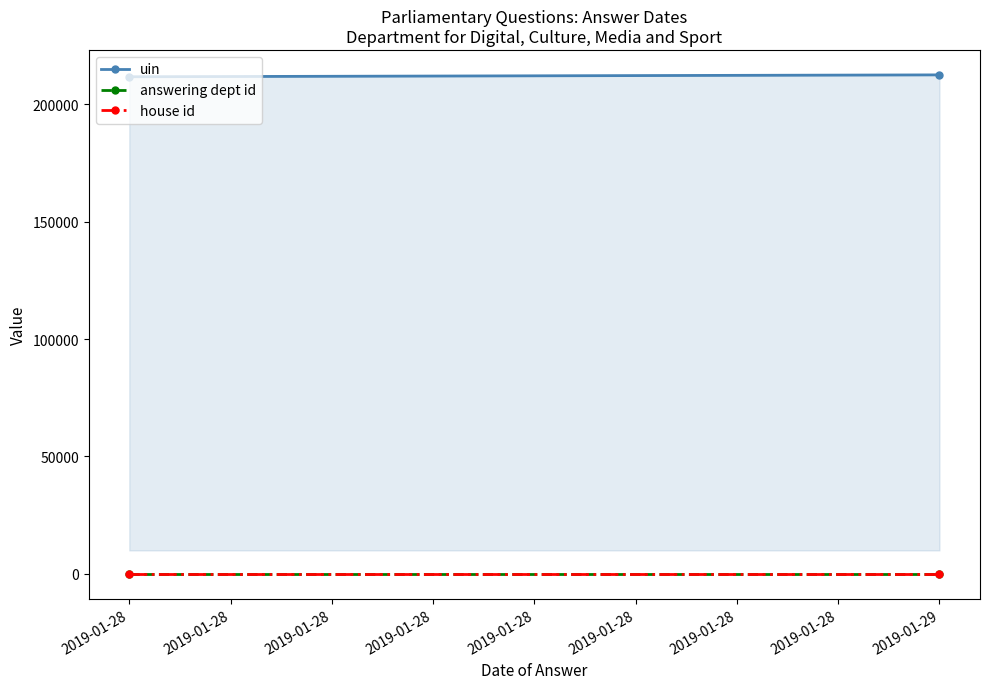

How many values in the uin series are below 212452?

1